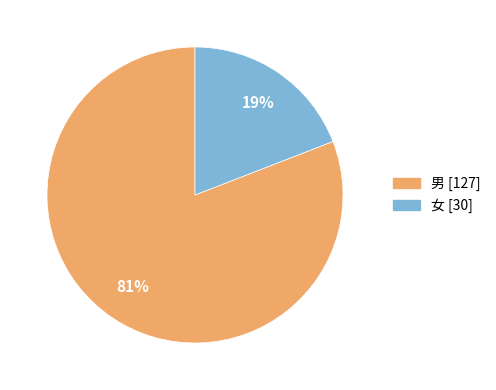

Combined, do 女 and 男 account for over 50%?

Yes